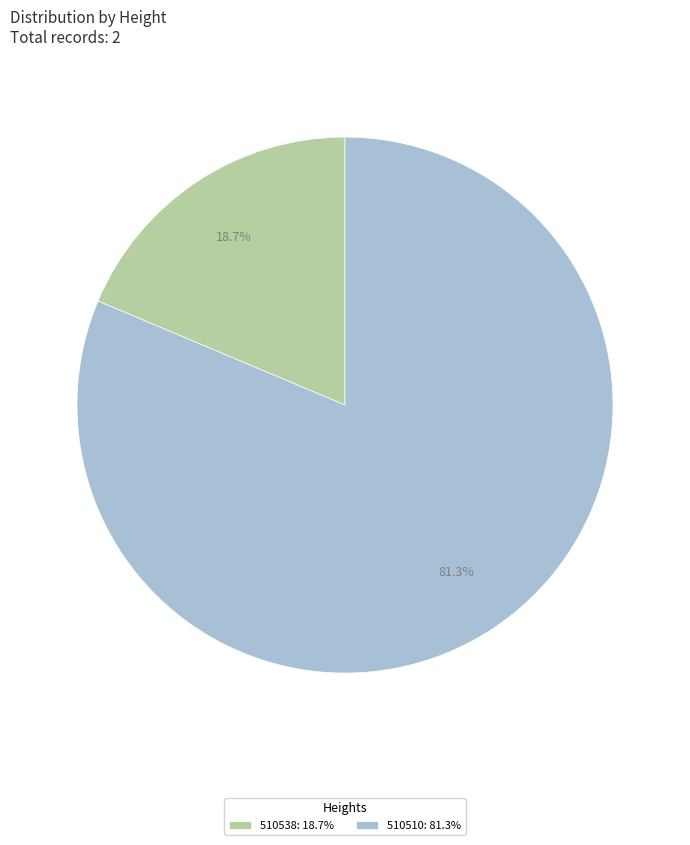

To the nearest percent, what is the combined percentage of 510510 and 510538?

100%